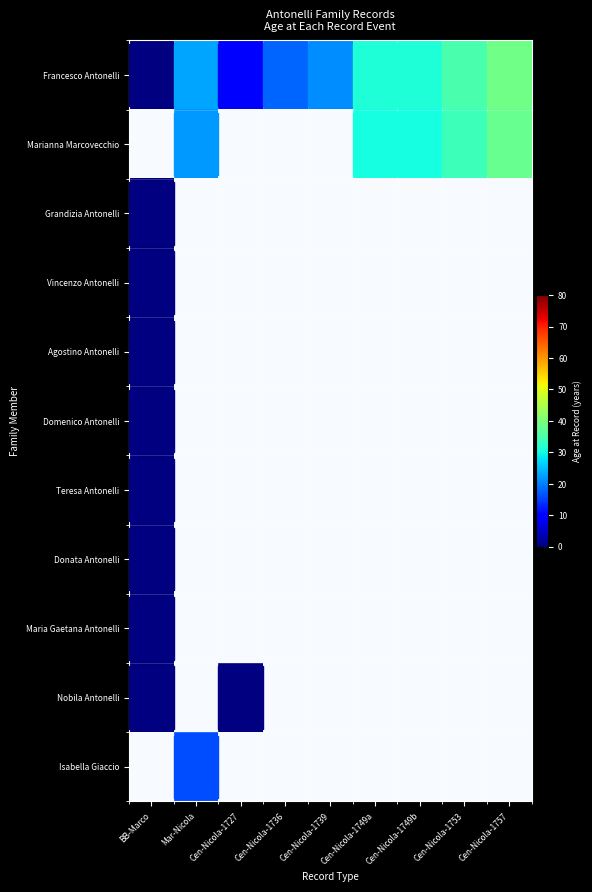

At which label does Domenico Antonelli reach its minimum?

BB-Marco